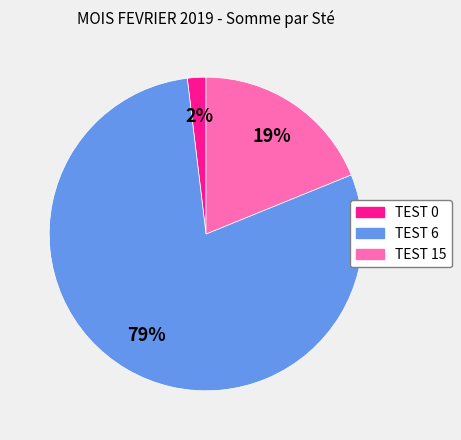

The TEST 15 slice represents 19% of the pie. True or false?

True